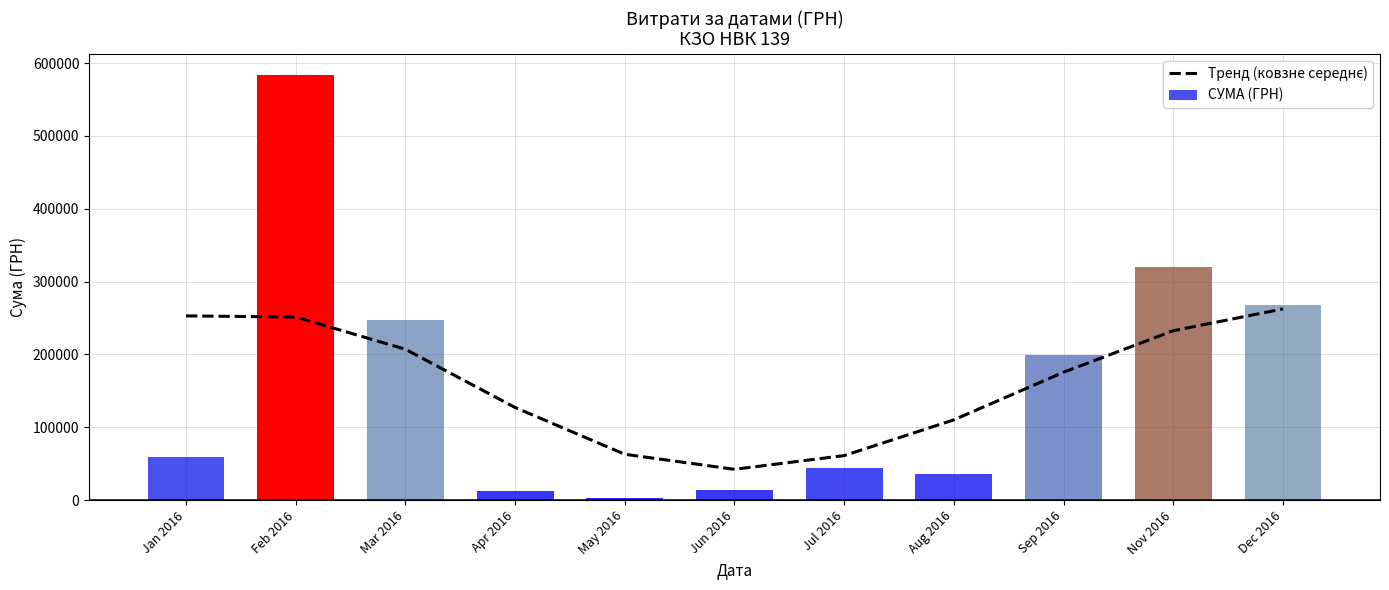

What are all the series names shown in the legend?

Тренд (ковзне середнє), СУМА (ГРН)